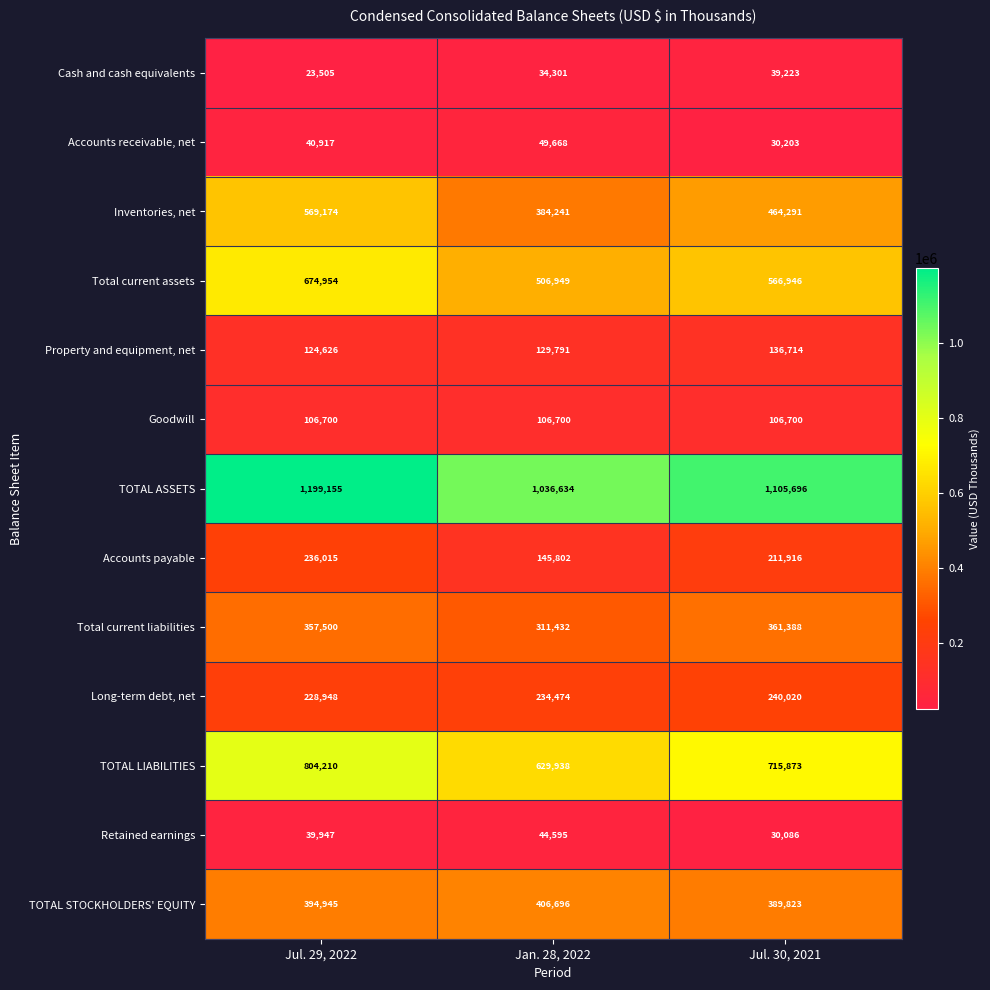

Count the Inventories, net values in the range 384241 to 569174.

3